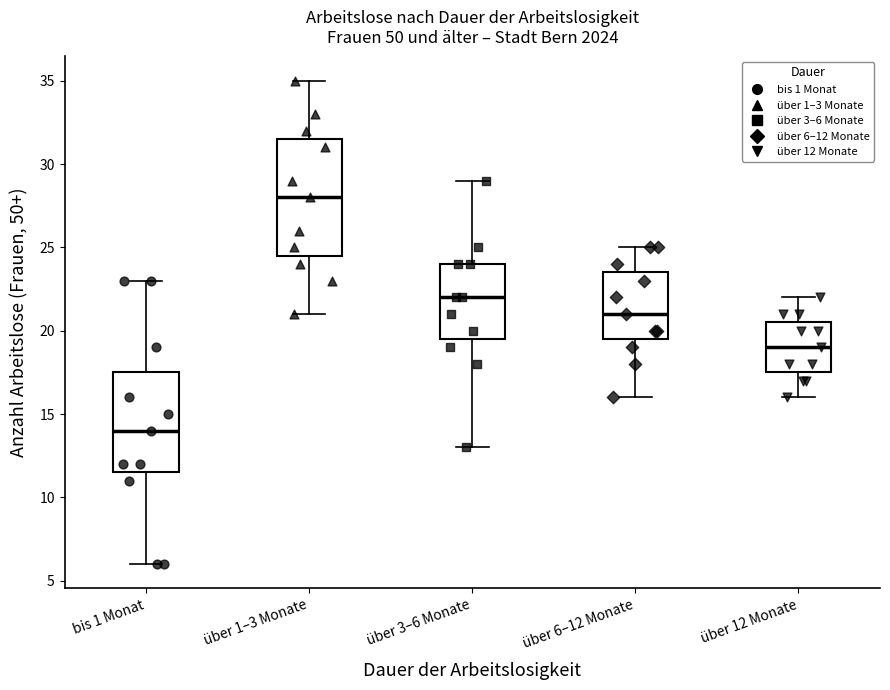

Reading left to right, transcribe this box plot: for each box, give where its median line is, the range the box spans, and where its two whiskers end, as read against the y-axis. The values are not printed on the chart, so give them approximately, as read against the axis.

bis 1 Monat: median 14.0, box 11.5 to 17.5, whiskers 6.0 to 23.0
über 1–3 Monate: median 28.0, box 24.5 to 31.5, whiskers 21.0 to 35.0
über 3–6 Monate: median 22.0, box 19.5 to 24.0, whiskers 13.0 to 29.0
über 6–12 Monate: median 21.0, box 19.5 to 23.5, whiskers 16.0 to 25.0
über 12 Monate: median 19.0, box 17.5 to 20.5, whiskers 16.0 to 22.0